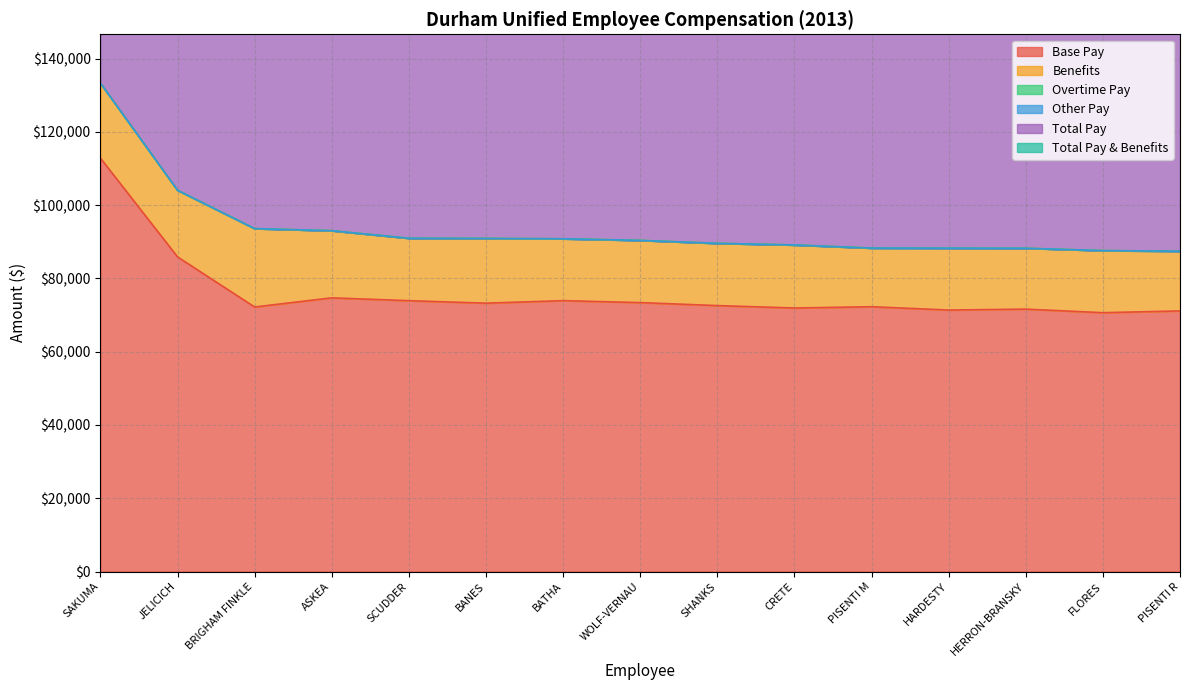

Between HARDESTY and JELICICH, which is larger?

JELICICH